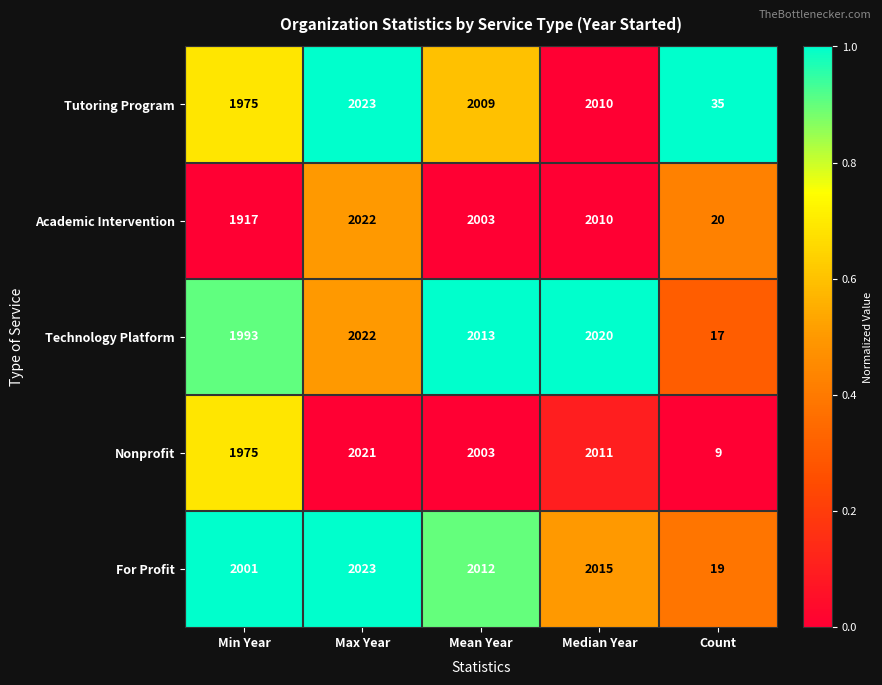

Which series has the largest total across all categories?

For Profit